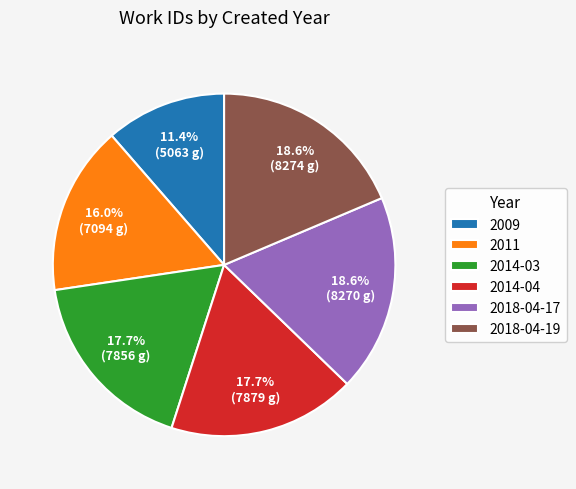

How many slices are in this pie chart?

6